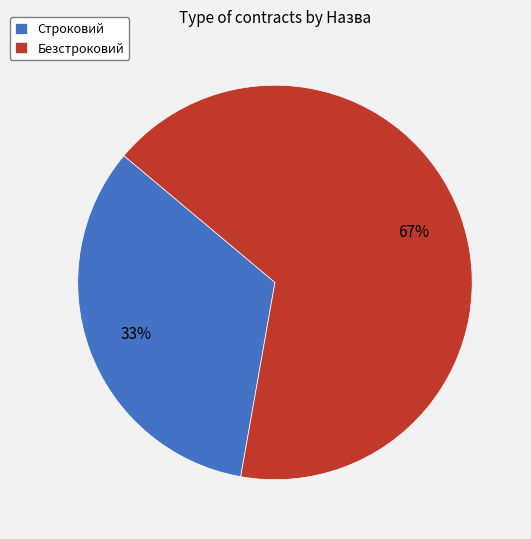

Rank the categories by value from lowest to highest.

Строковий, Безстроковий